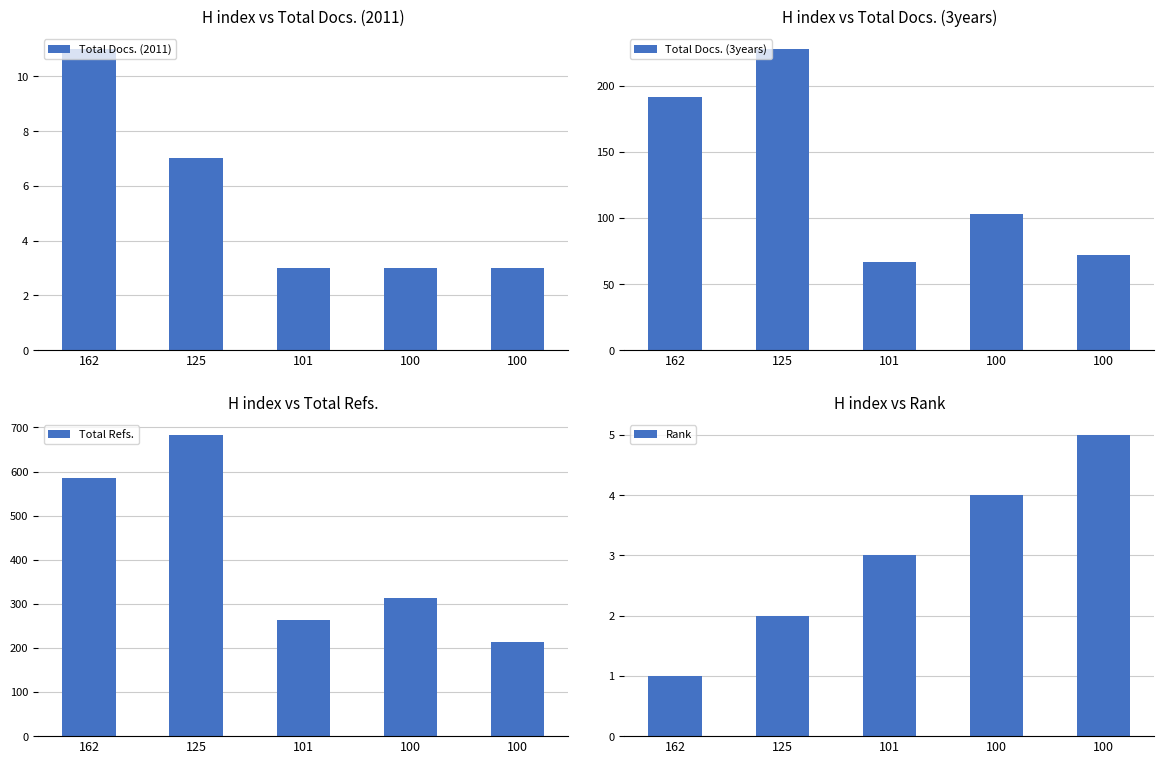

Reading left to right, list all the values displayed in this chart.

Total Docs. (2011): 162=11	125=7	101=3	100=3	100=3
Total Docs. (3years): 162=192	125=228	101=67	100=103	100=72
Total Refs.: 162=586	125=683	101=264	100=314	100=213
Rank: 162=1	125=2	101=3	100=4	100=5